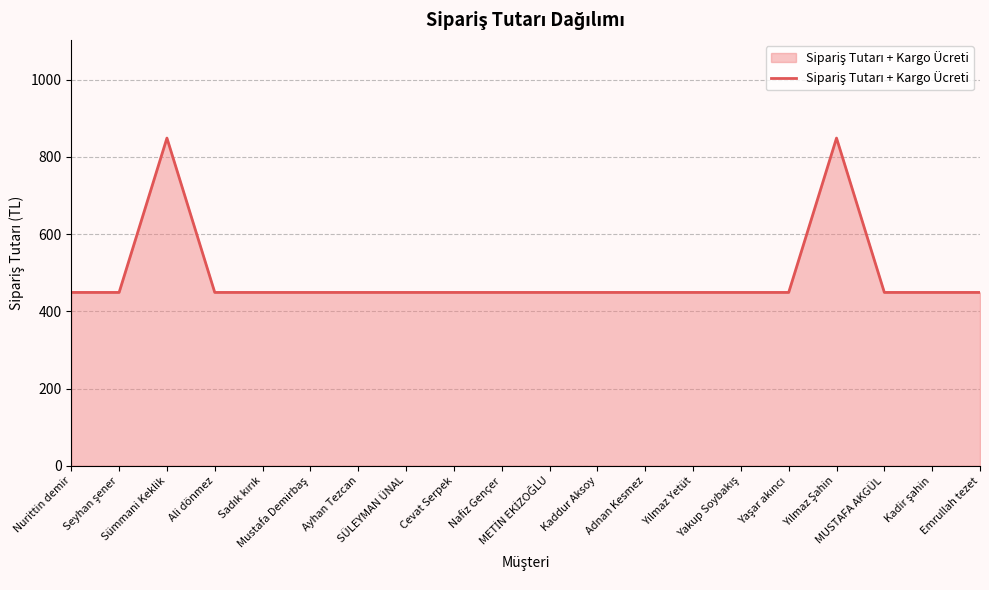

How many values exceed 449?

2